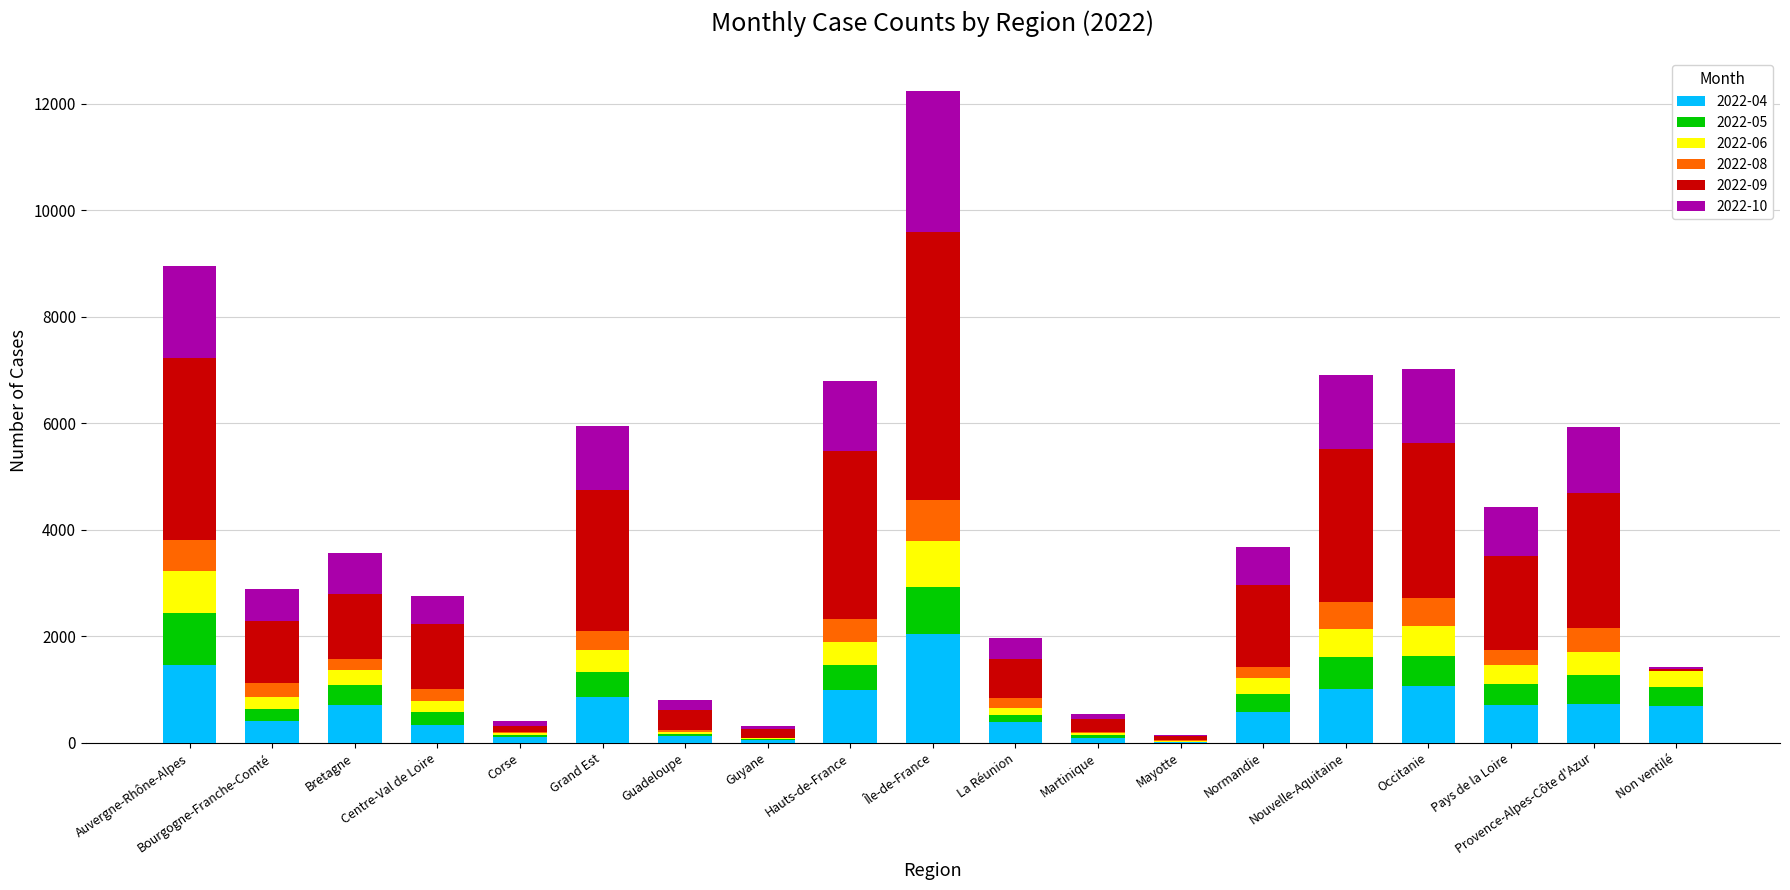

The 2022-04 series shows 733 at Provence-Alpes-Côte d'Azur. True or false?

True